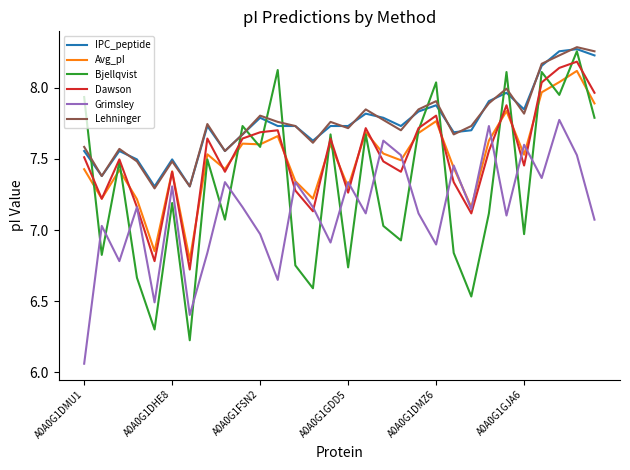

Which series has the widest spread of values?

Bjellqvist